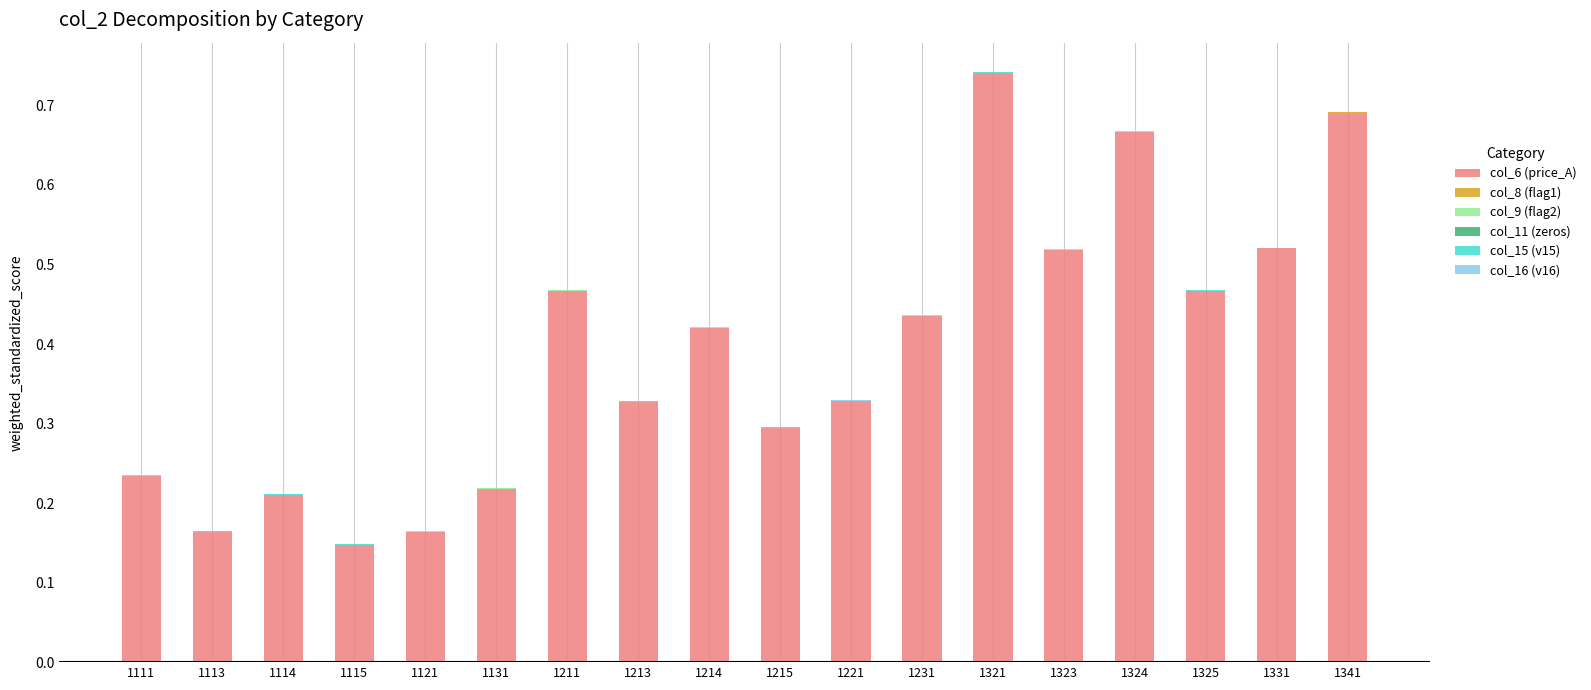

How many distinct data groups are displayed?

5